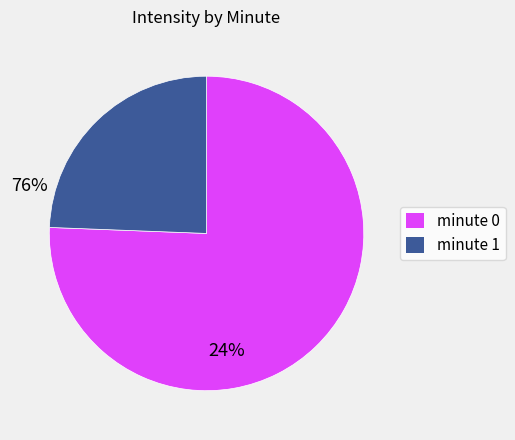

Rank the categories by value from highest to lowest.

minute 0, minute 1